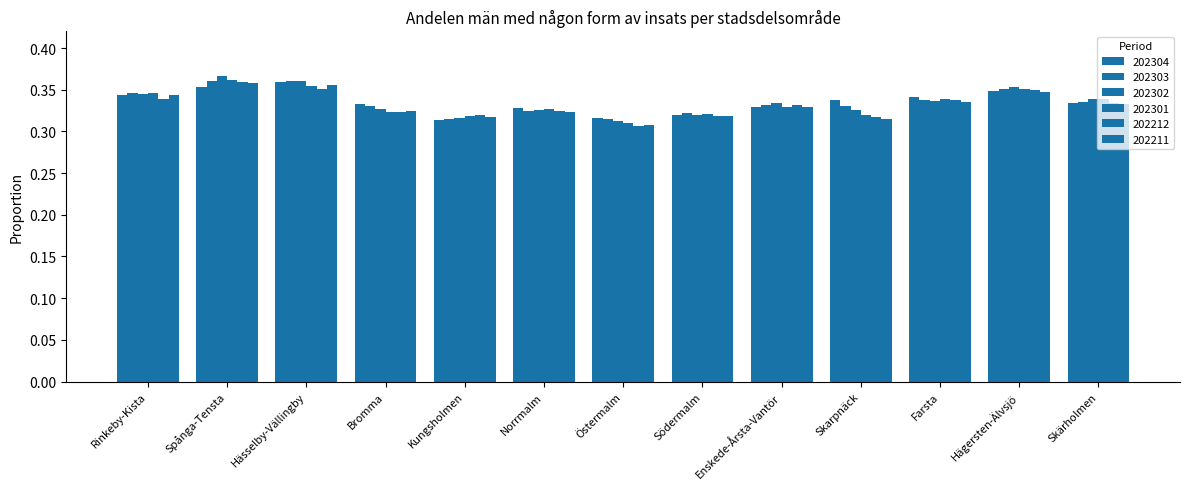

How many data points does each series have?

13